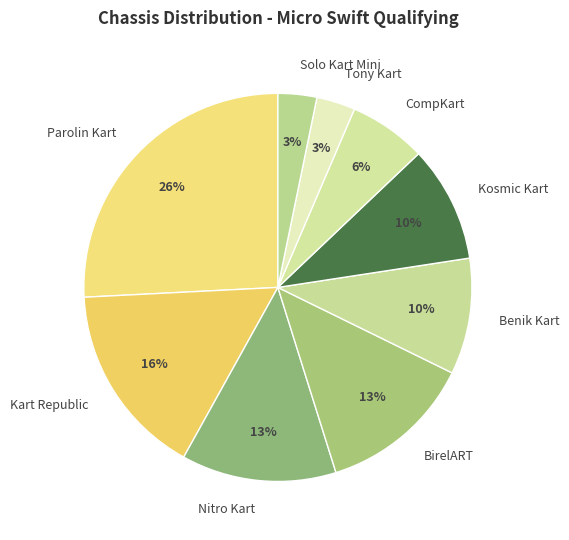

To the nearest percent, what is the combined percentage of Tony Kart and Kosmic Kart?

13%